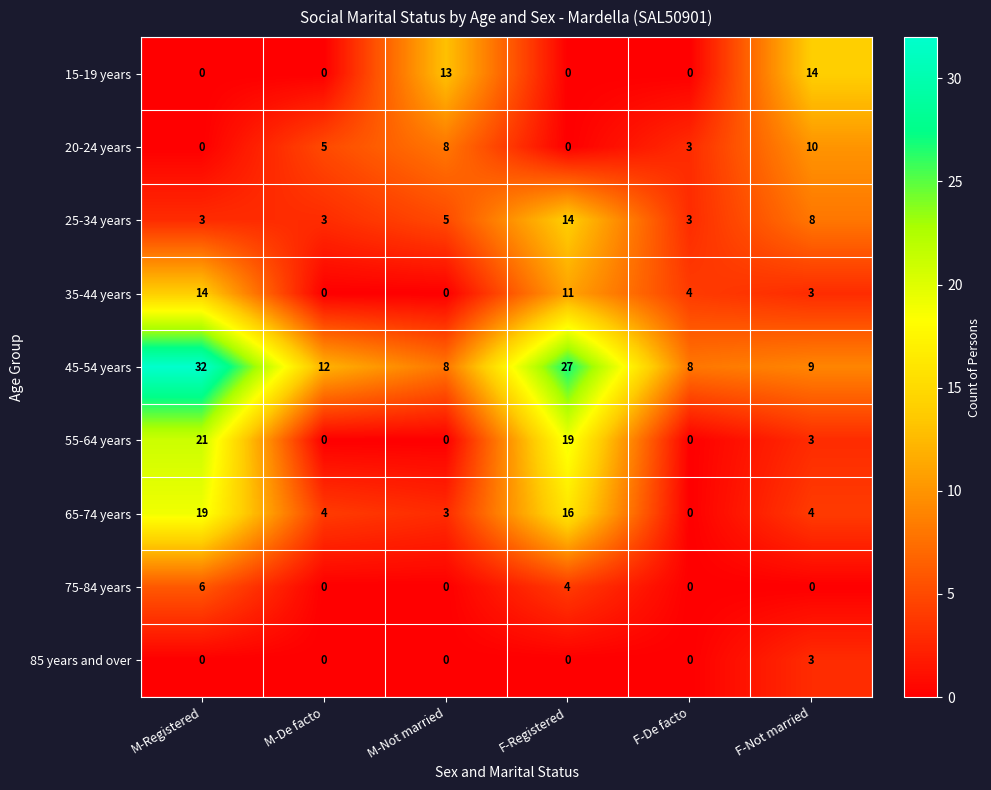

What is the spread (max minus min) of values at M-Registered?

32